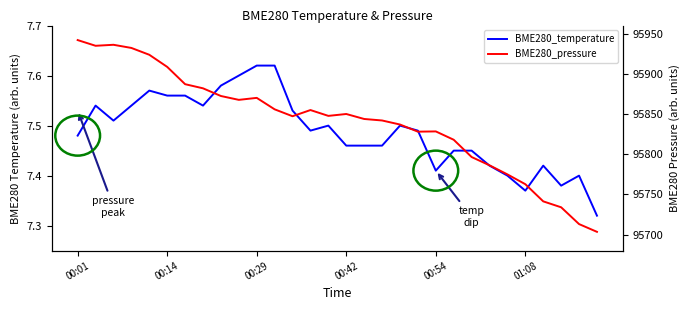

True or false: BME280_pressure and BME280_temperature cross at least once.

False